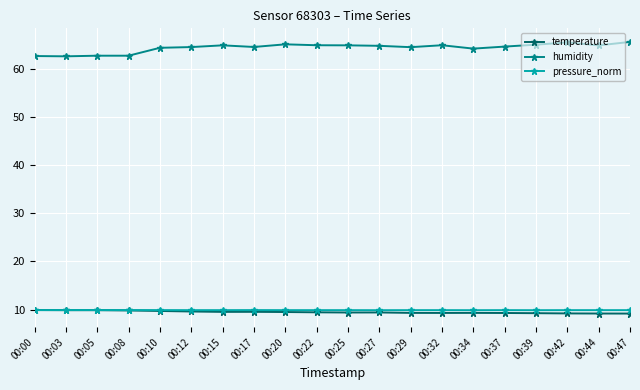

What is the total value across all series at 00:22?

84.1